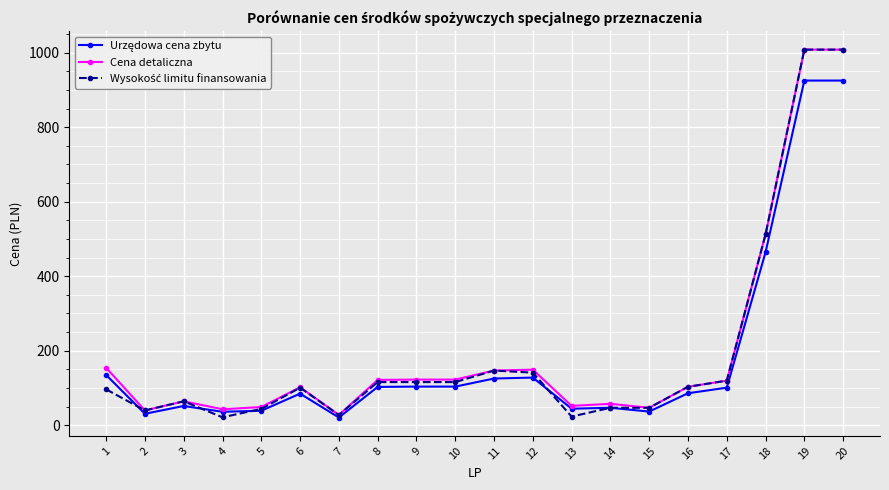

Which category has the lowest value in the Cena detaliczna series?

7